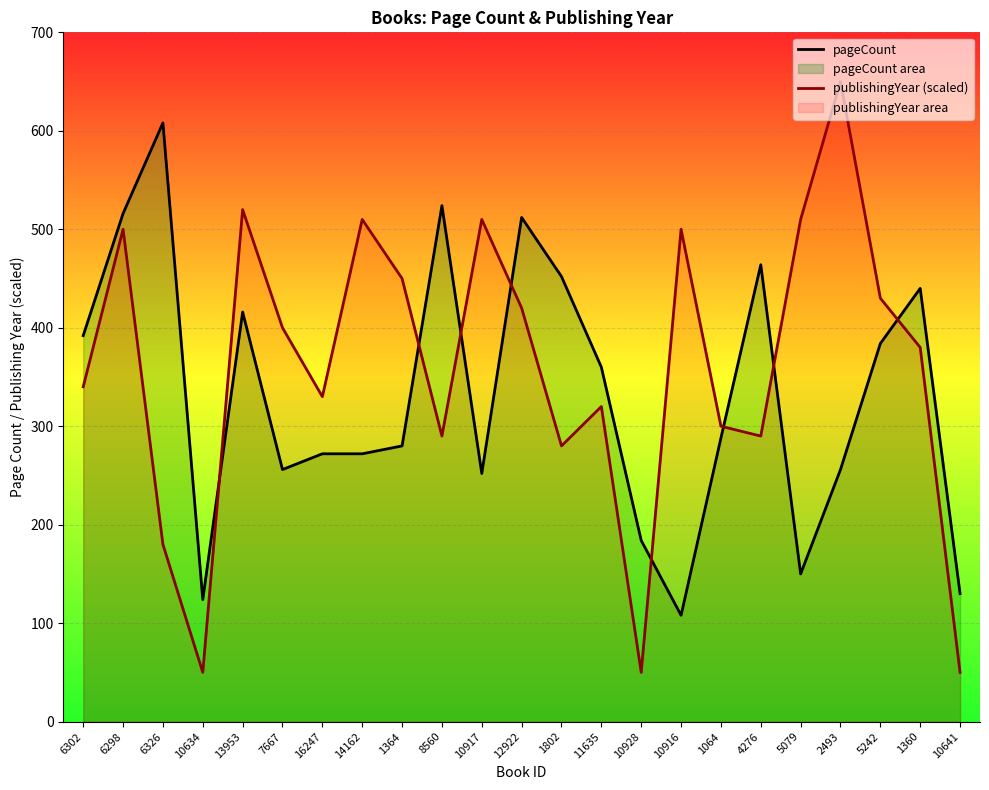

Which series ends up on top after the final intersection of pageCount and publishingYear (scaled)?

pageCount